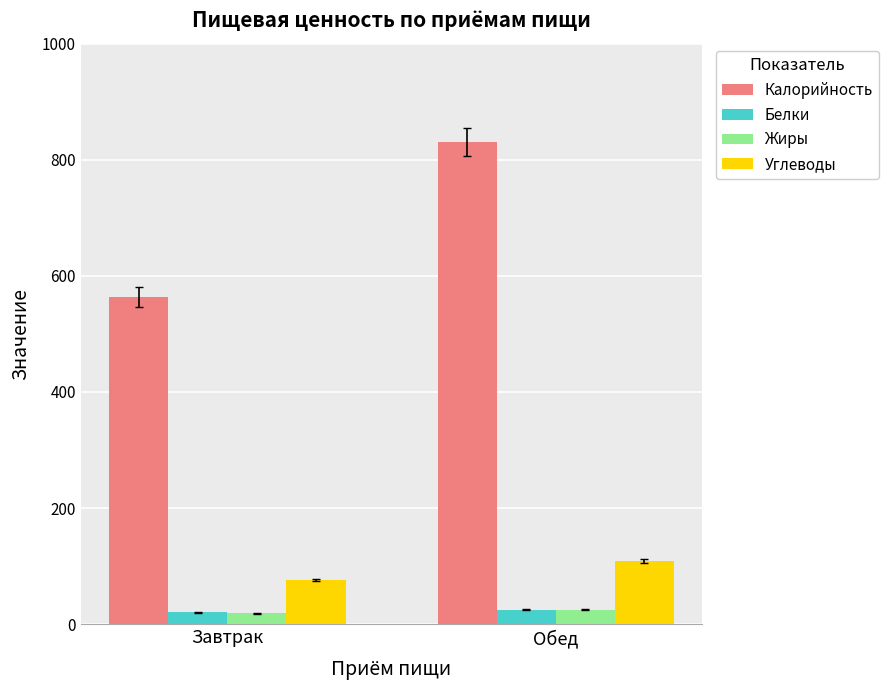

What is the difference between the maximum and minimum values in the Углеводы series?

33.3